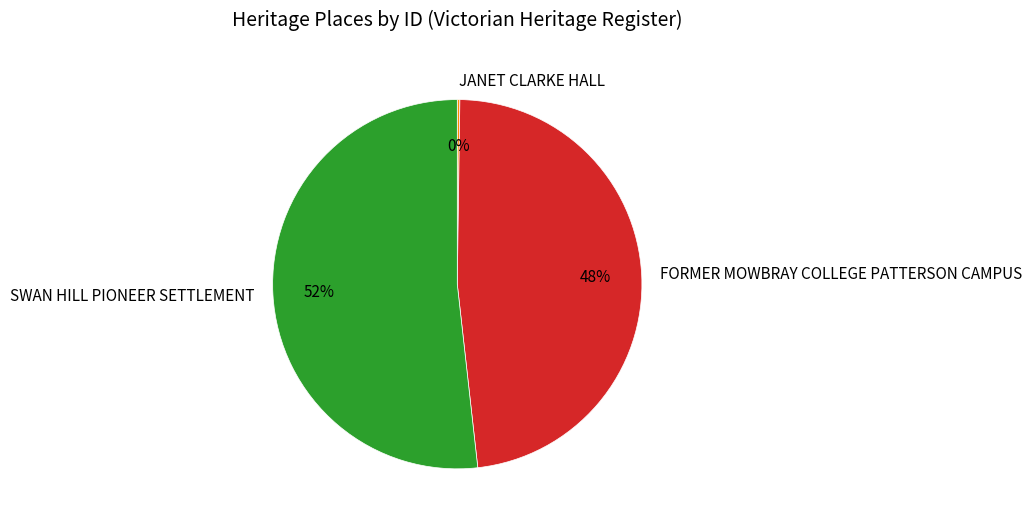

To the nearest percent, what is the difference between the largest and smallest slice percentages?

52%